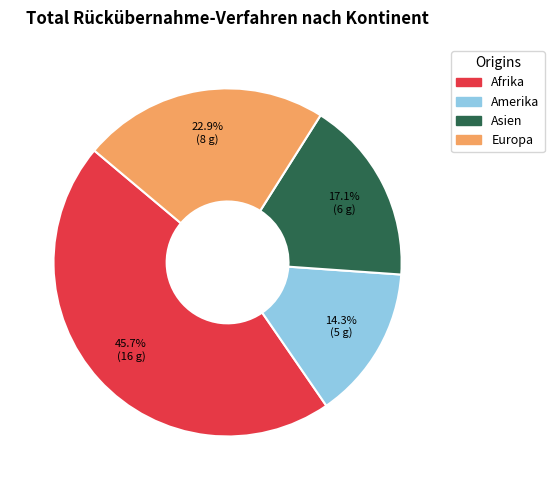

Is the sum of Afrika and Amerika greater than half?

Yes